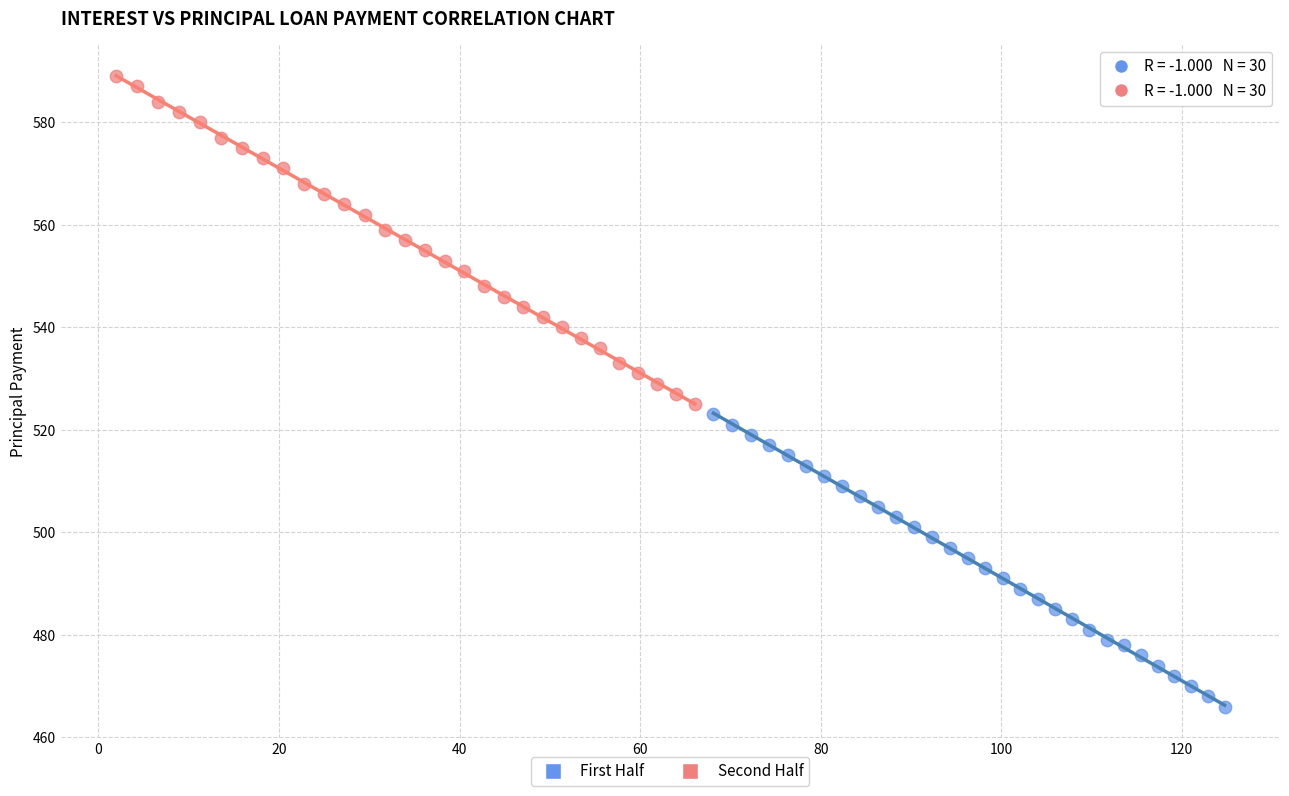

Which series has the largest Y range (max minus min)?

Second Half